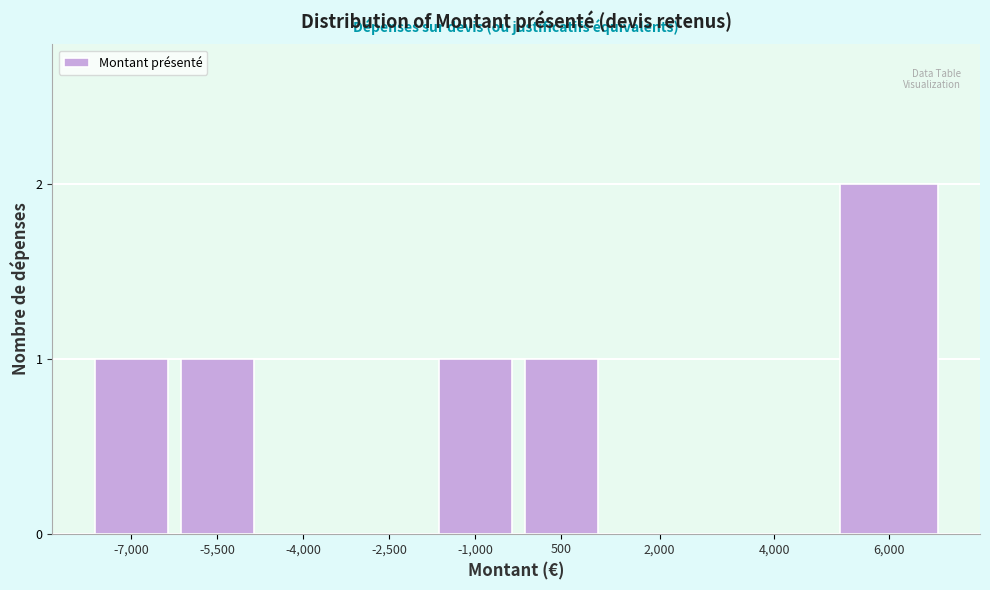

Reading right to left, extract all data points from this chart.

6,000=2	4,000=0	2,000=0	500=1	-1,000=1	-2,500=0	-4,000=0	-5,500=1	-7,000=1